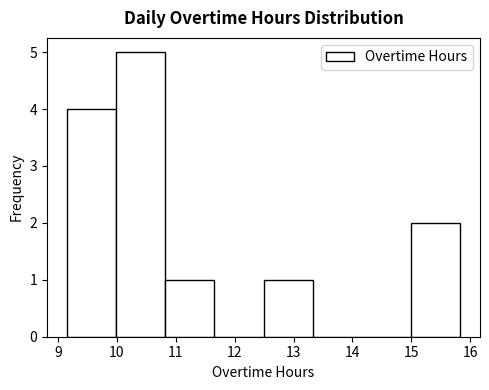

Reading left to right, transcribe this chart: for each bar, give the range it covers on the x-axis and its height. Neither the bar edges nor the heights are printed on the chart, so give them approximately, as read against the axes.

9.2 to 10.0: 4
10.0 to 10.8: 5
10.8 to 11.7: 1
11.7 to 12.5: 0
12.5 to 13.3: 1
13.3 to 14.2: 0
14.2 to 15.0: 0
15.0 to 15.8: 2